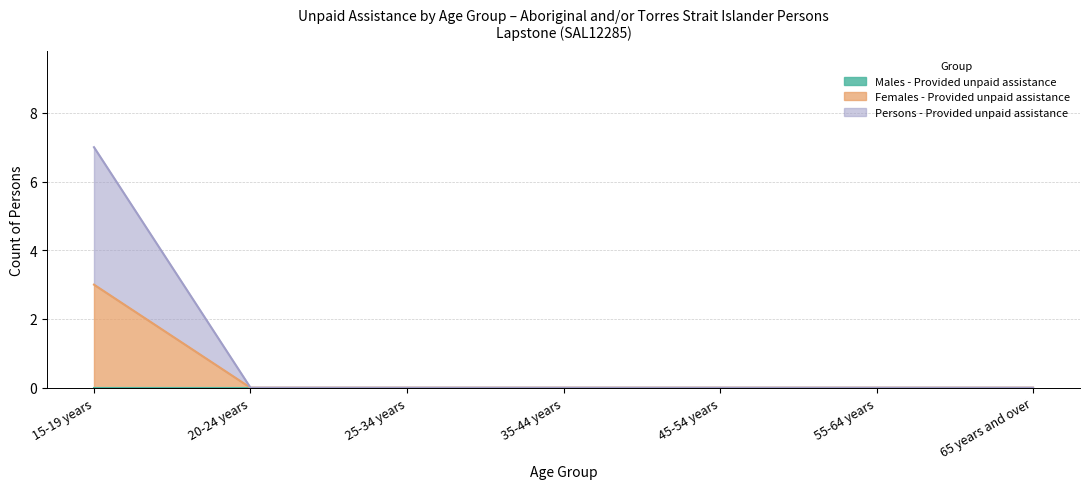

Which category has the lowest value in the Persons - Provided unpaid assistance series?

20-24 years